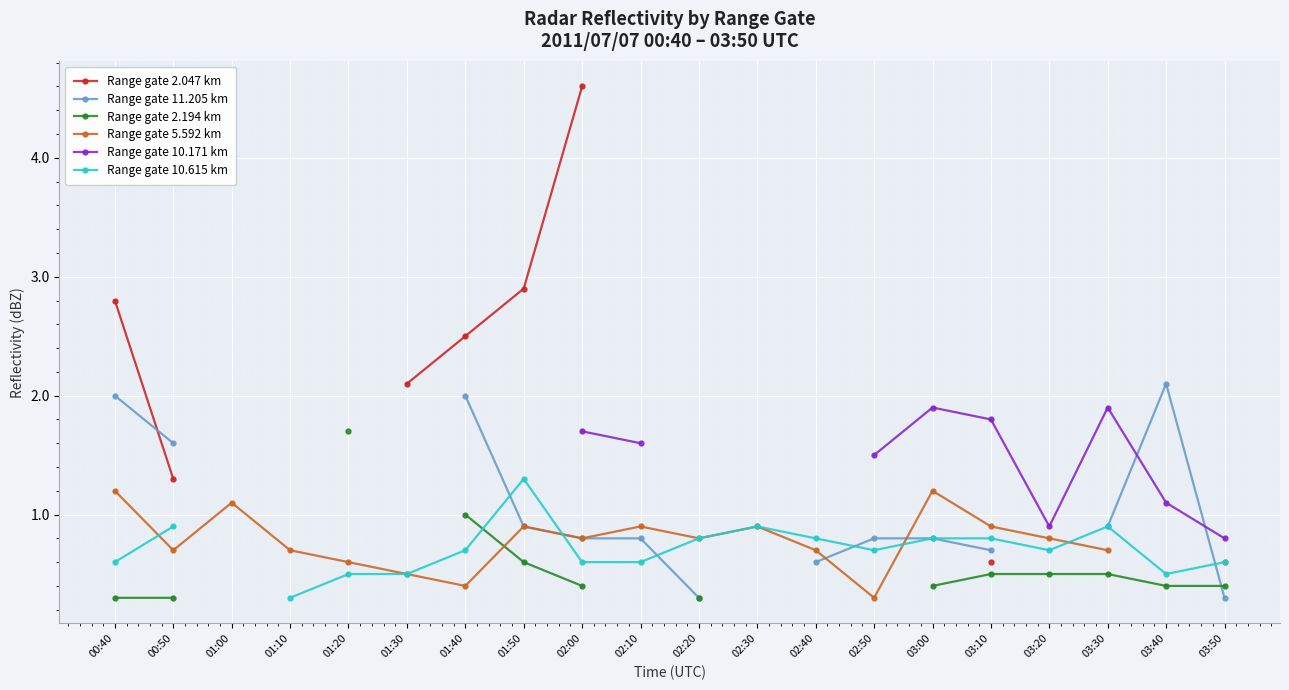

Is it true that Range gate 5.592 km equals 0.3 at 02:50?

True